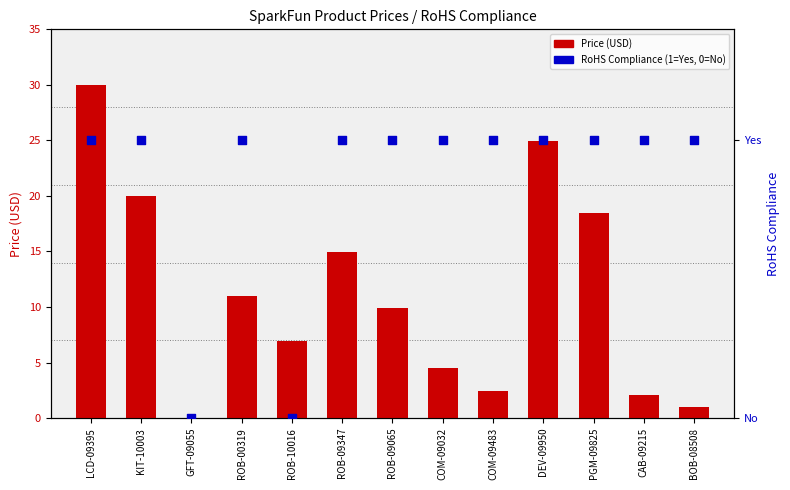

At which category is the sum across all series the highest?

LCD-09395